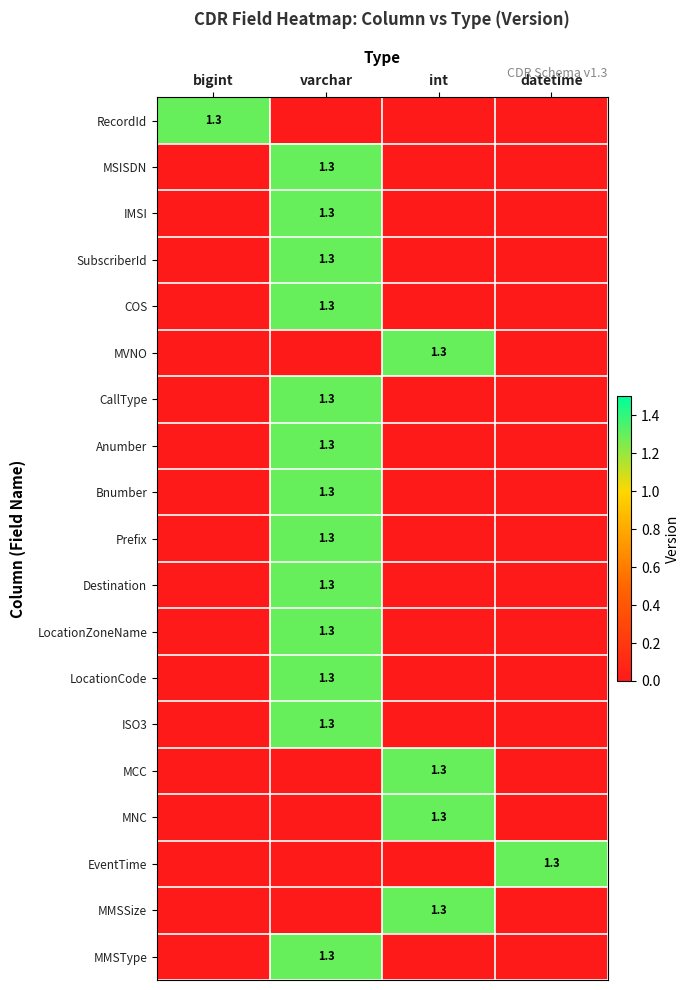

The RecordId series shows 0.3 at bigint. True or false?

False